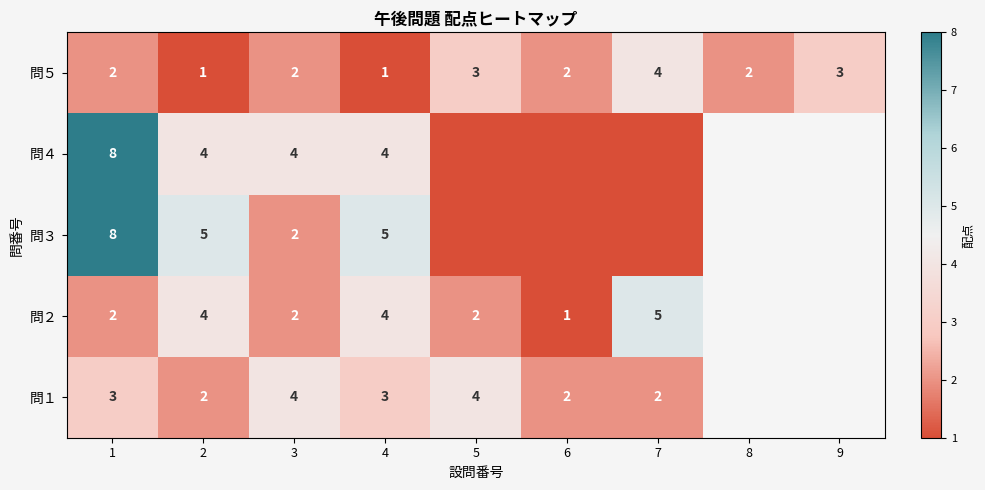

Count the number of data series in this chart.

5